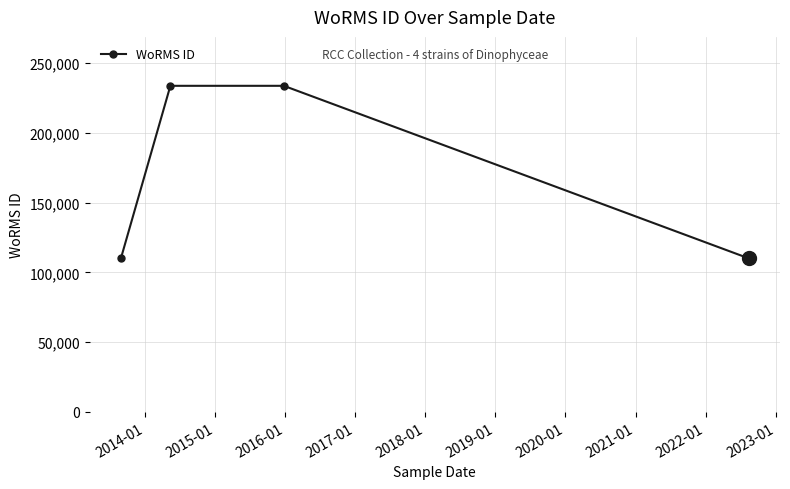

What is the value of the 2nd point from the left?

233592